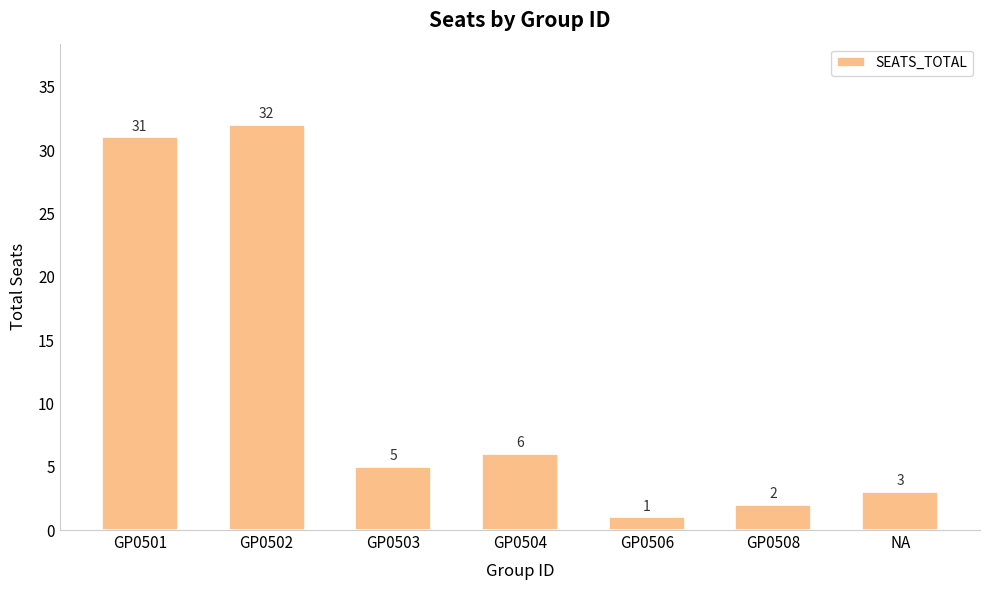

True or false: the data shows 1 at GP0506.

True